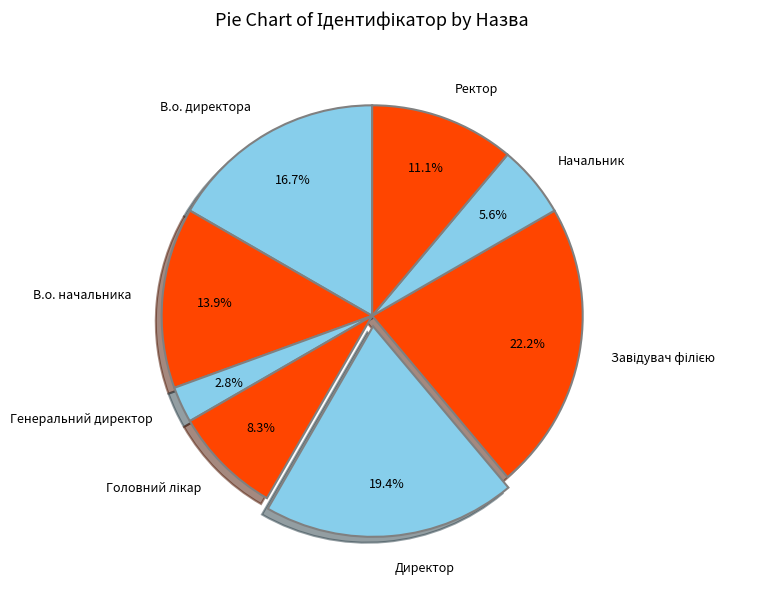

To the nearest percent, what percentage of the pie is В.о. начальника?

14%